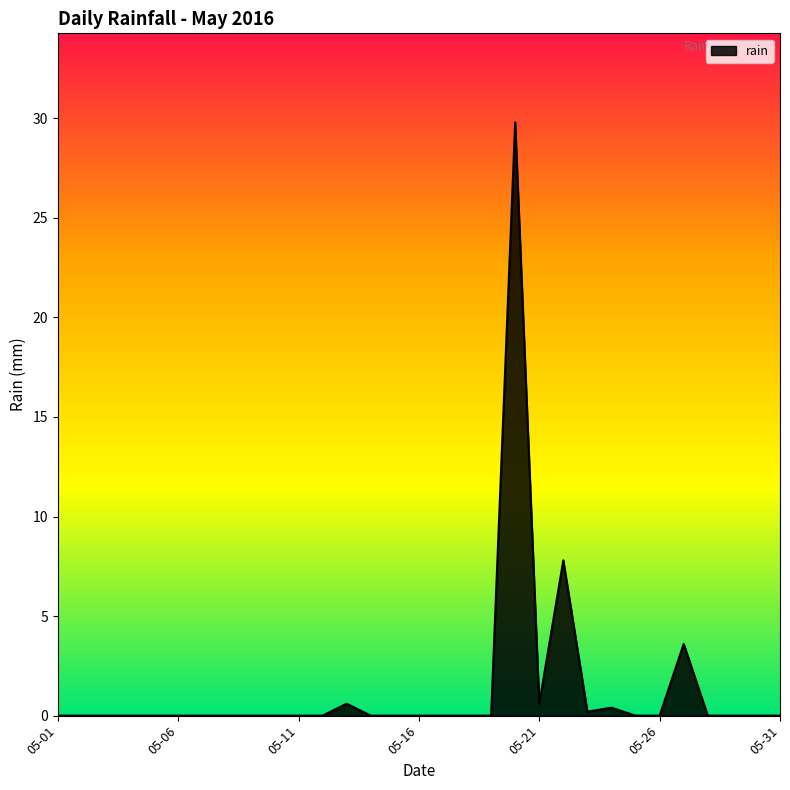

Reading left to right, transcribe all the data shown in this chart.

0.0	0.0	0.0	0.0	0.0	0.0	0.0	0.0	0.0	0.0	0.0	0.0	0.6	0.0	0.0	0.0	0.0	0.0	0.0	29.8	0.6	7.8	0.2	0.4	0.0	0.0	3.6	0.0	0.0	0.0	0.0